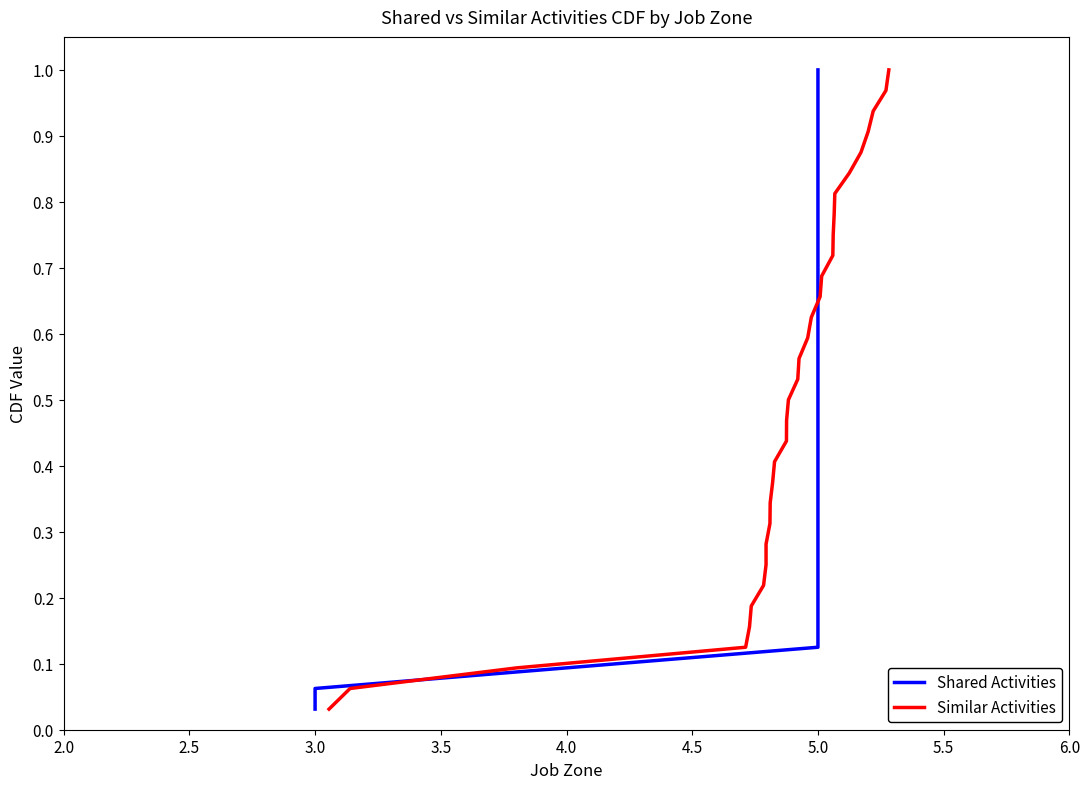

True or false: Shared Activities has more than 0 points higher than both neighbors.

False